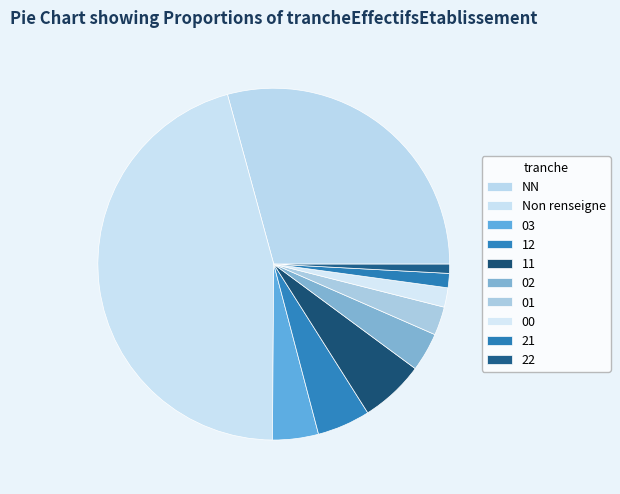

Which has a higher value, 11 or NN?

NN